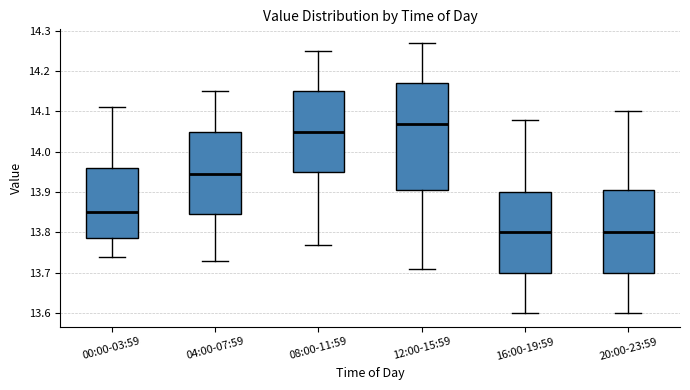

Reading left to right, transcribe this box plot: for each box, give where its median line is, the range the box spans, and where its two whiskers end, as read against the y-axis. The values are not printed on the chart, so give them approximately, as read against the axis.

00:00-03:59: median 13.85, box 13.79 to 13.96, whiskers 13.74 to 14.11
04:00-07:59: median 13.95, box 13.85 to 14.05, whiskers 13.73 to 14.15
08:00-11:59: median 14.05, box 13.95 to 14.15, whiskers 13.77 to 14.25
12:00-15:59: median 14.07, box 13.91 to 14.17, whiskers 13.71 to 14.27
16:00-19:59: median 13.80, box 13.70 to 13.90, whiskers 13.60 to 14.08
20:00-23:59: median 13.80, box 13.70 to 13.91, whiskers 13.60 to 14.10